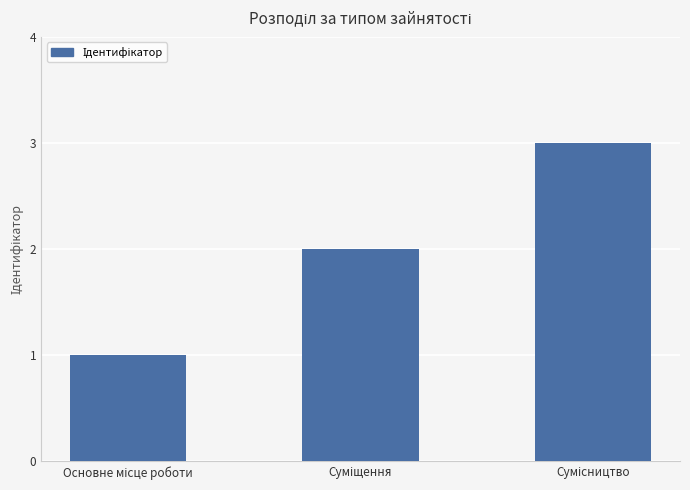

What is the value of the 2nd bar from the left?

2